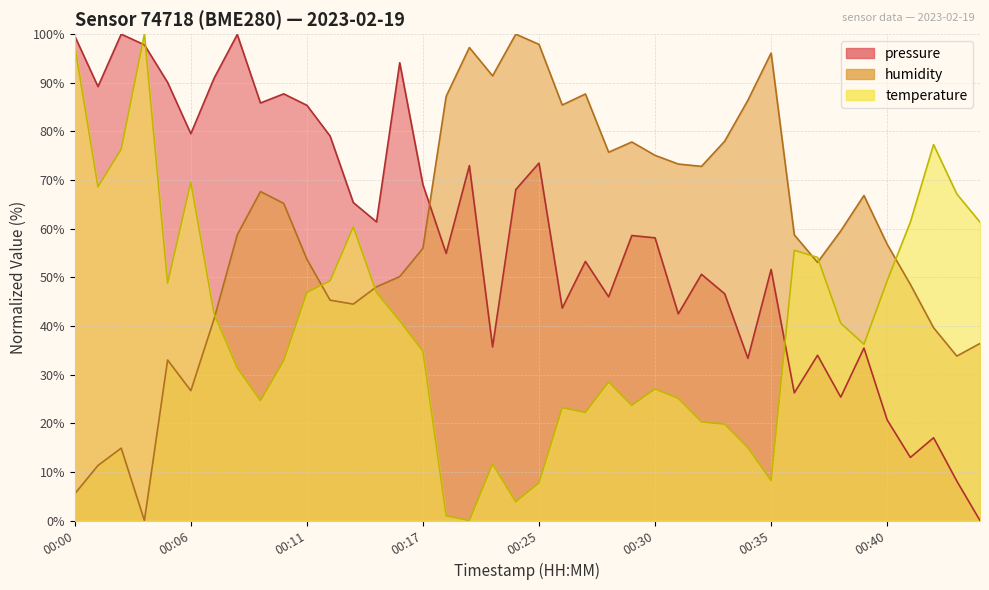

What is the value of the pressure point at the 18th from the left?

73.0